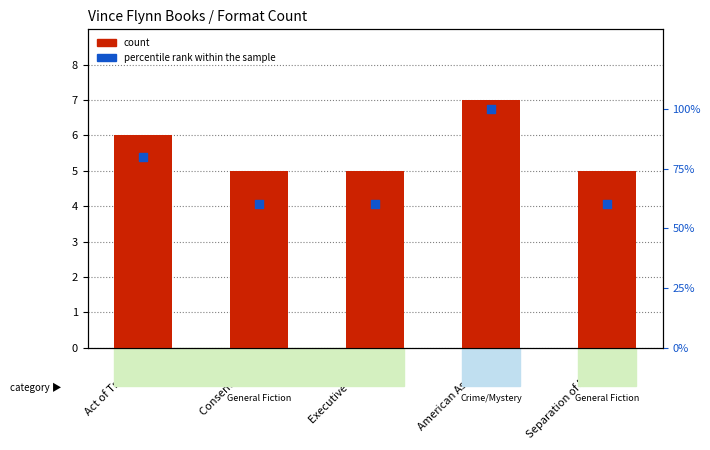

Which series has the largest Y range (max minus min)?

percentile rank within the sample